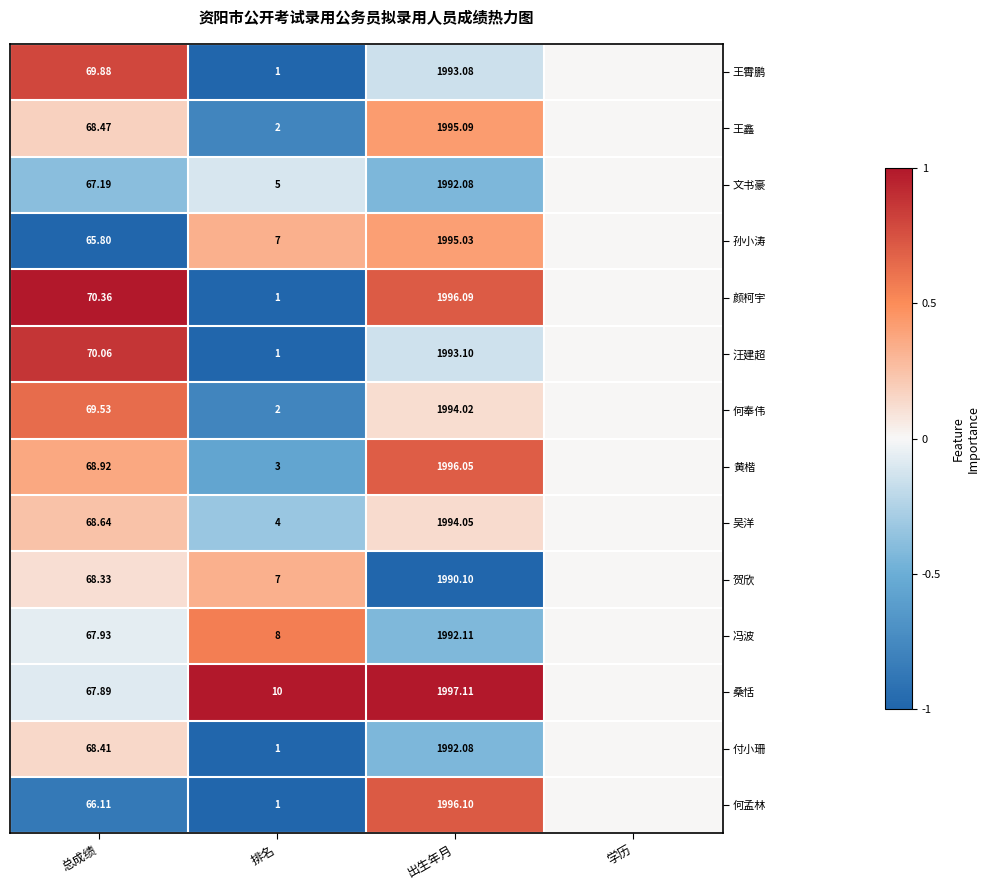

Between 排名 and 出生年月, which series saw the biggest shift?

何孟林